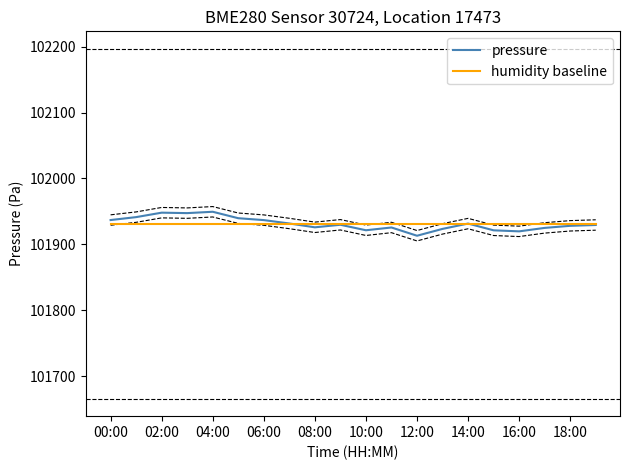

What is the difference between the second highest and second lowest values in the pressure series?

28.4